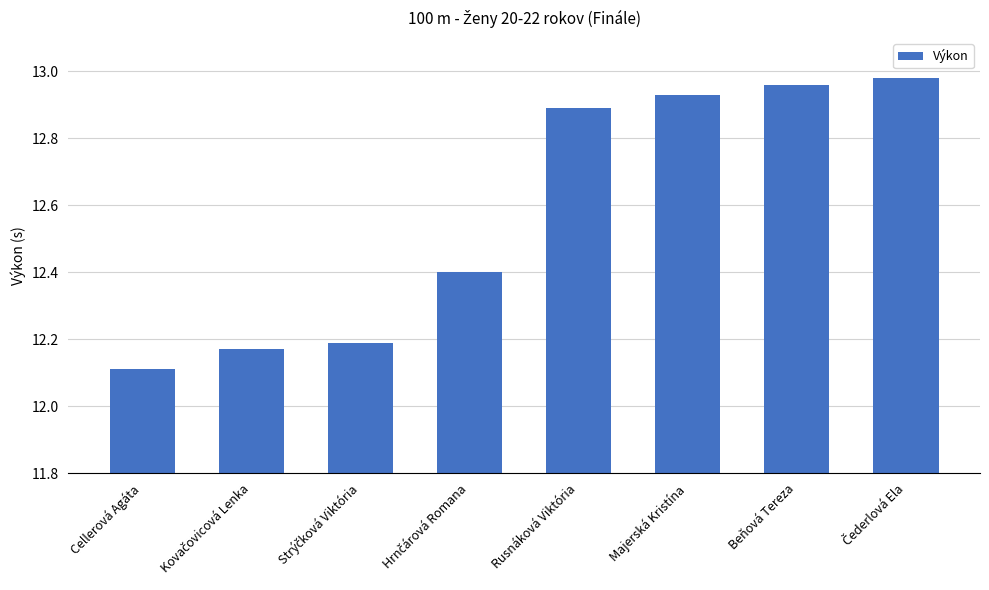

Approximately how many times larger is the value at Rusnáková Viktória compared to Cellerová Agáta?

1.1